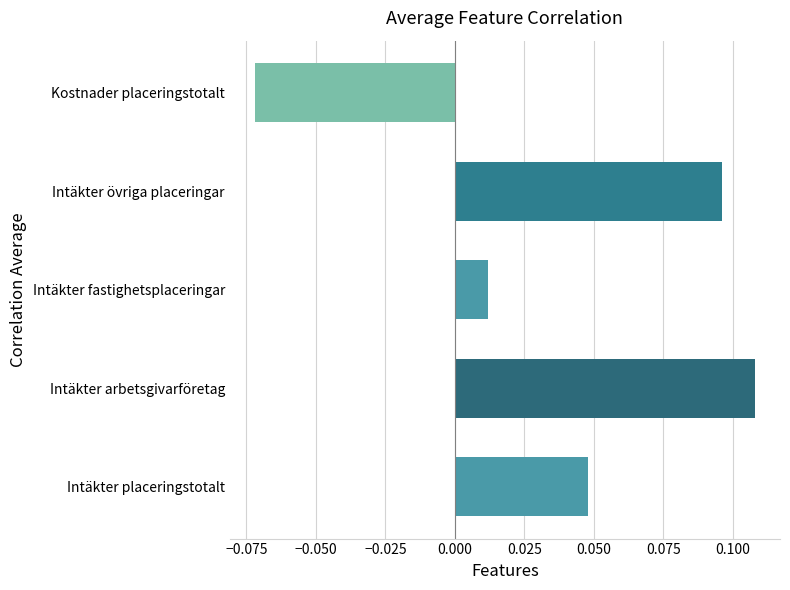

Rank the categories by value from highest to lowest.

Intäkter arbetsgivarföretag, Intäkter övriga placeringar, Intäkter placeringstotalt, Intäkter fastighetsplaceringar, Kostnader placeringstotalt